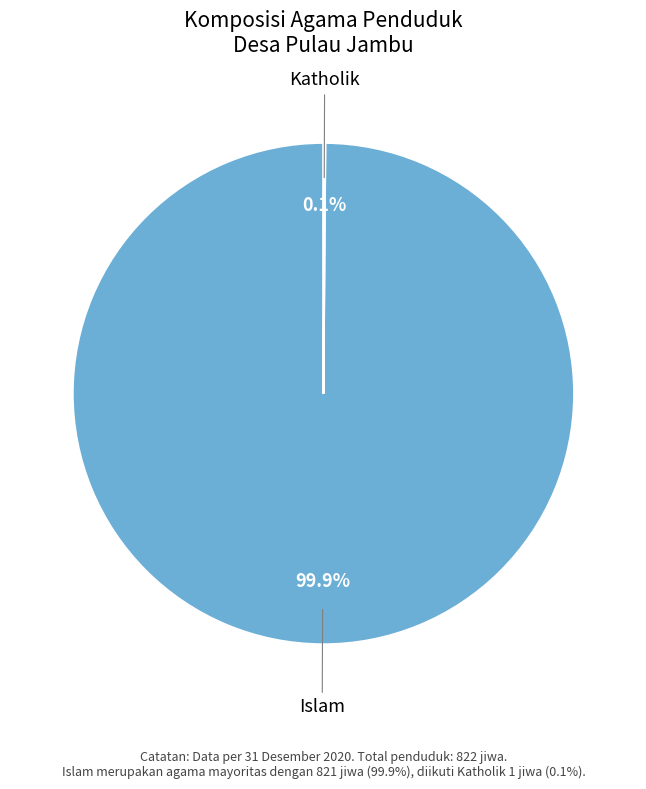

Is there any slice that represents more than half of the pie?

Yes